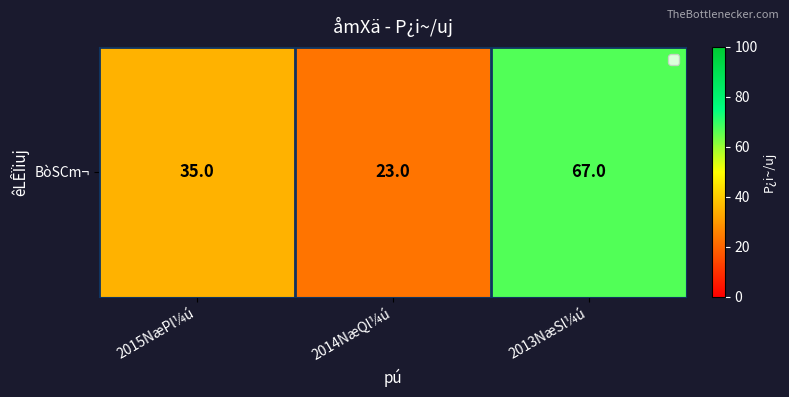

Rank the categories by value from highest to lowest.

2013NæSl¼ú, 2015NæPl¼ú, 2014NæQl¼ú